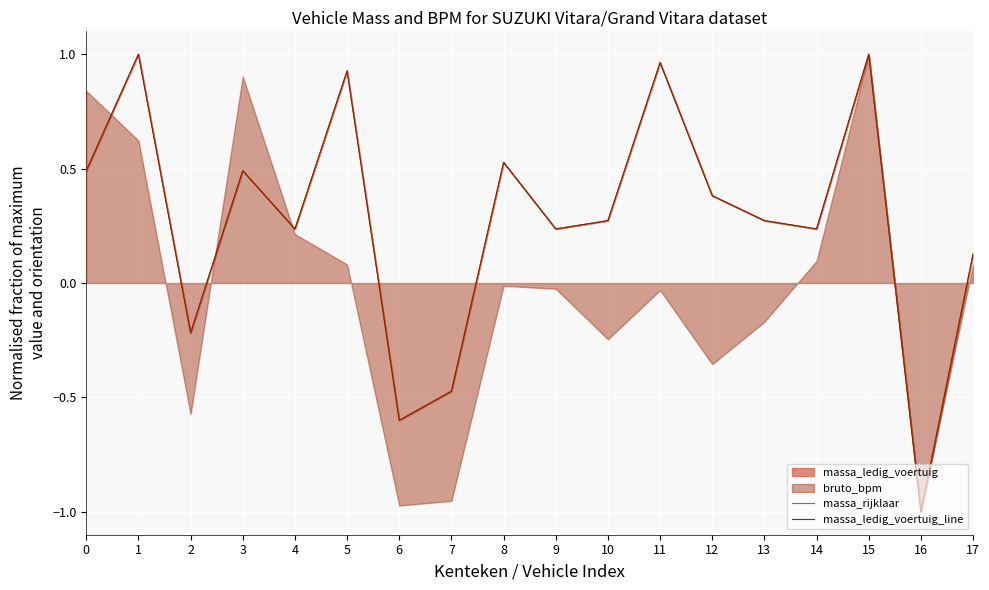

What is the maximum value for massa_ledig_voertuig_line?

1.0